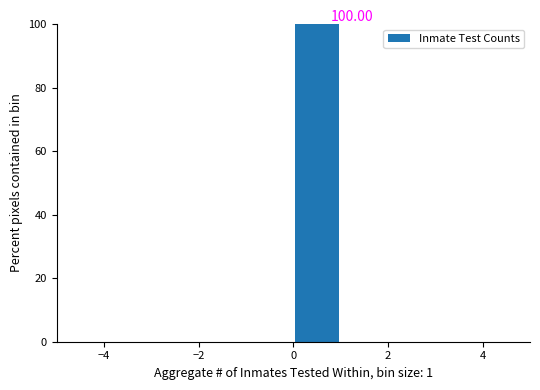

Which range on the x-axis has the tallest bar?

0 to 1